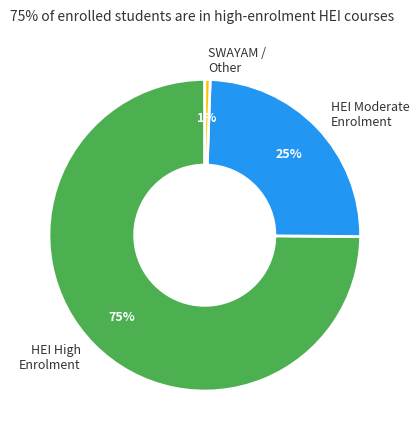

Between HEI Moderate Enrolment and HEI High Enrolment, which is larger?

HEI High Enrolment